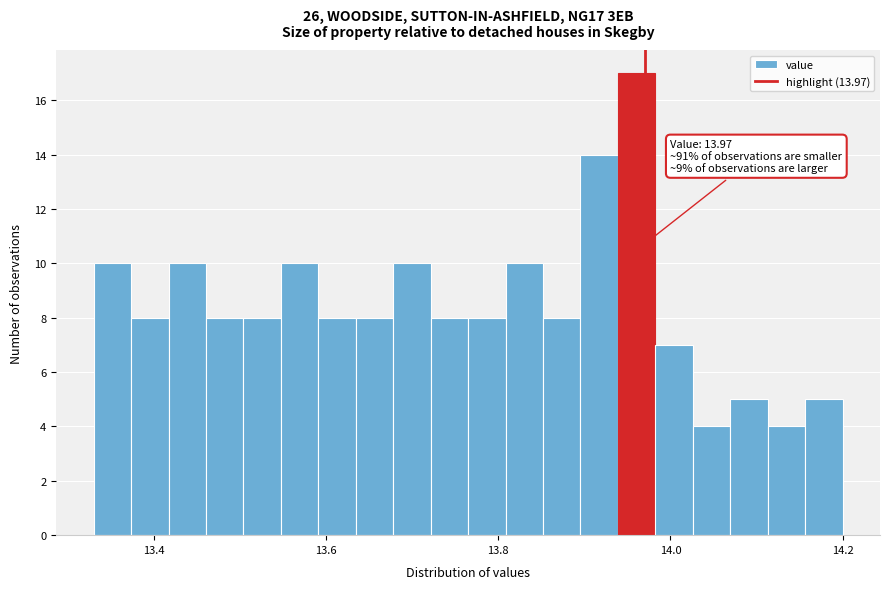

Around what value on the x-axis is the tallest bar? Give the approximate position of its centre, as read against the axis.

13.96